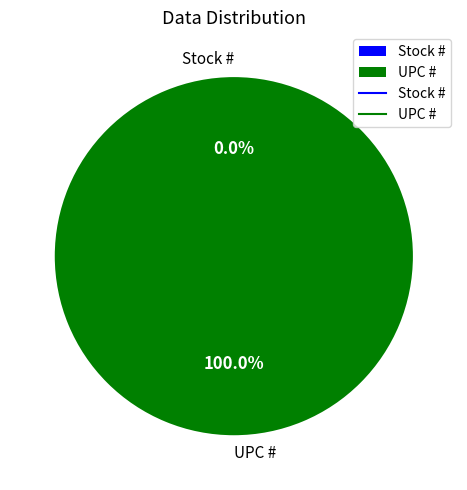

Between UPC # and Stock #, which is larger?

UPC #